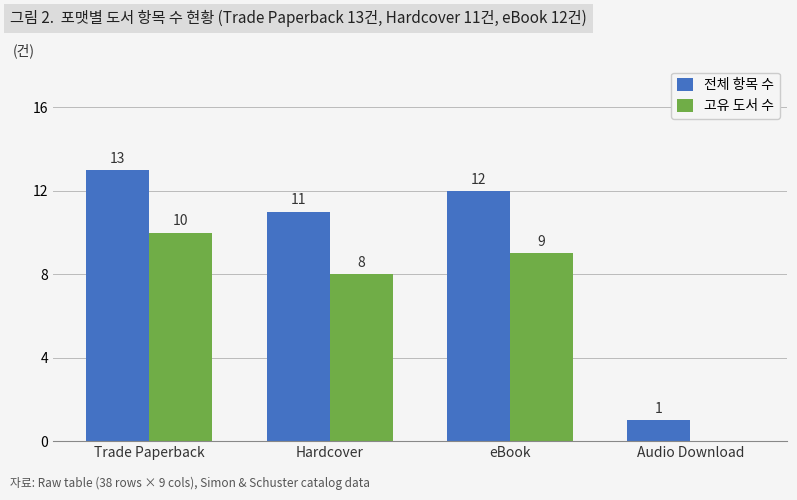

What is the total value across all series at eBook?

21